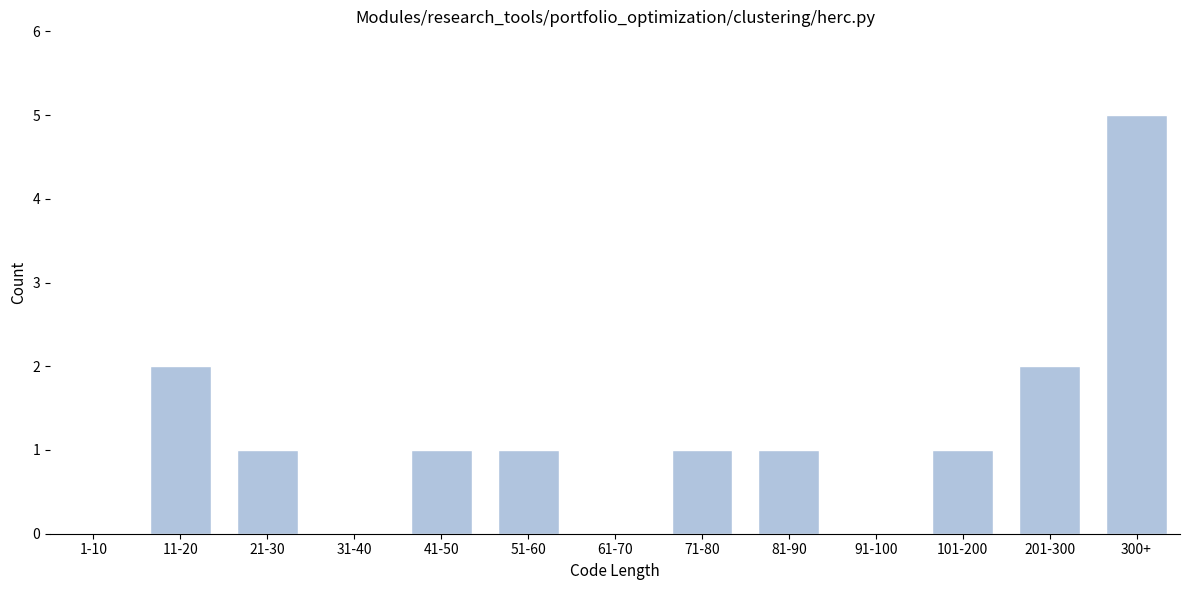

Reading right to left, list all the values displayed in this chart.

300+=5	201-300=2	101-200=1	91-100=0	81-90=1	71-80=1	61-70=0	51-60=1	41-50=1	31-40=0	21-30=1	11-20=2	1-10=0